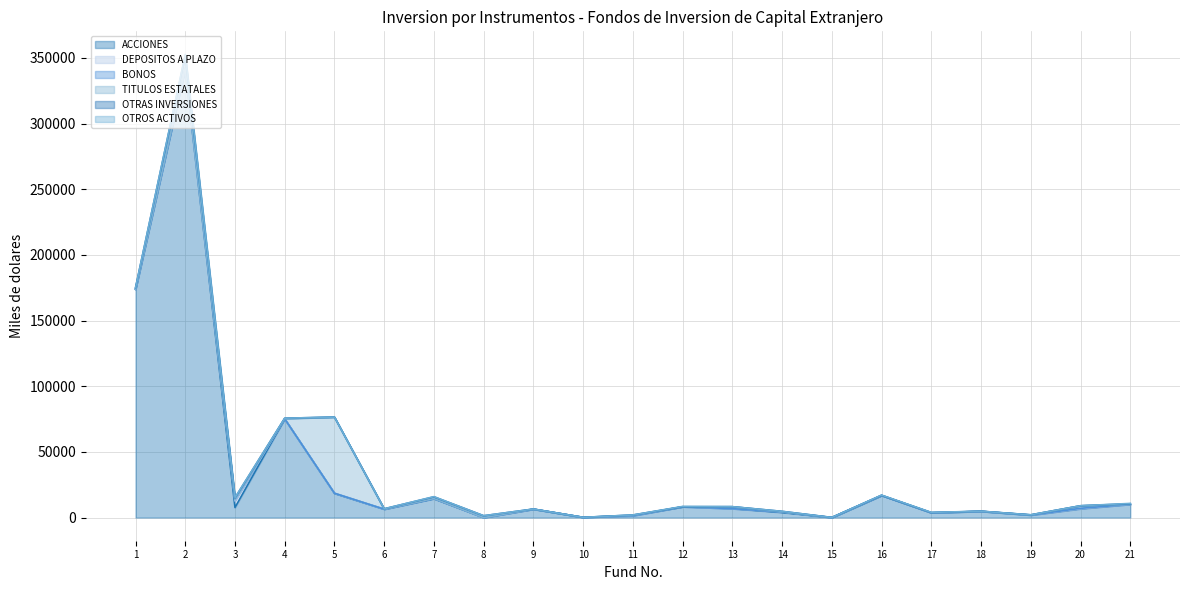

The BONOS series shows 0.0 at The Chile Fund, Inc.. True or false?

True